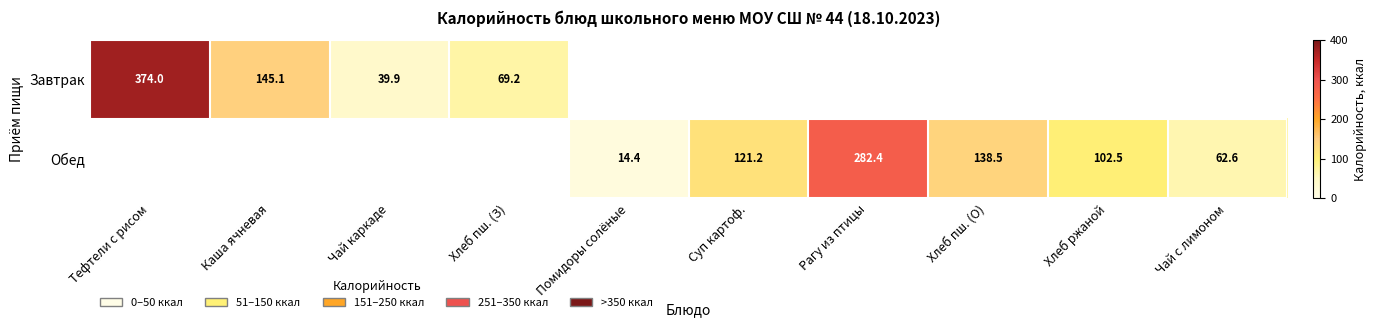

The value of Обед at Суп картоф. is 76.8. True or false?

False